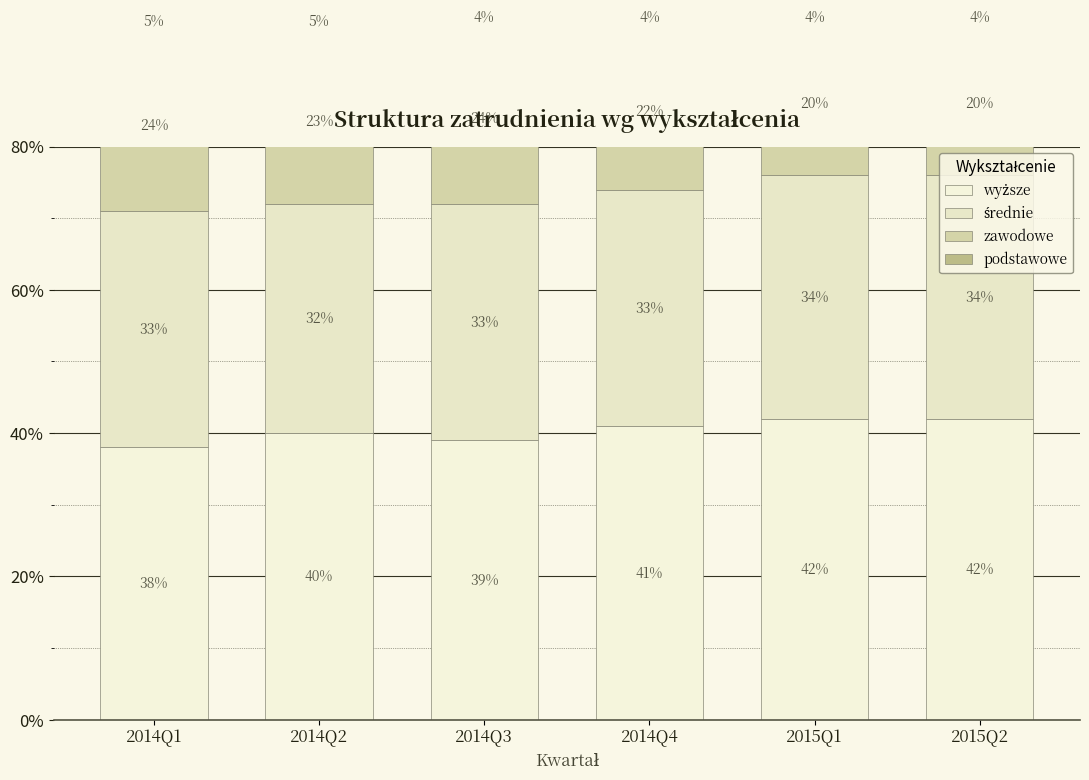

What are all the series names shown in the legend?

wyższe, średnie, zawodowe, podstawowe